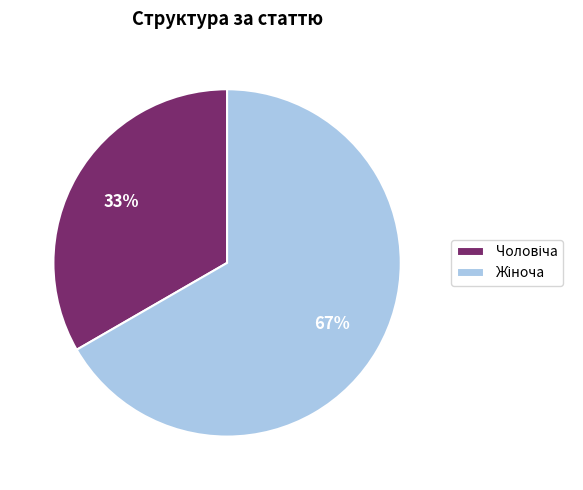

To the nearest percent, what is the average slice percentage?

50%